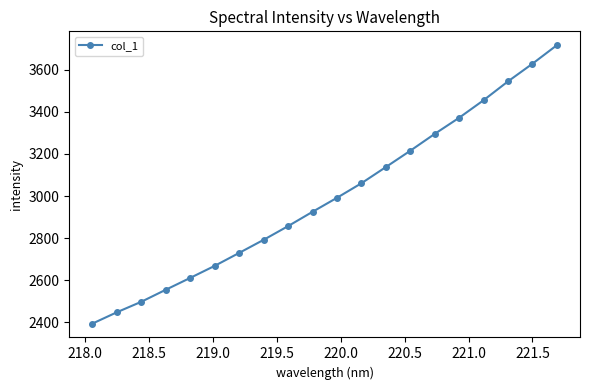

How many distinct data groups are displayed?

1